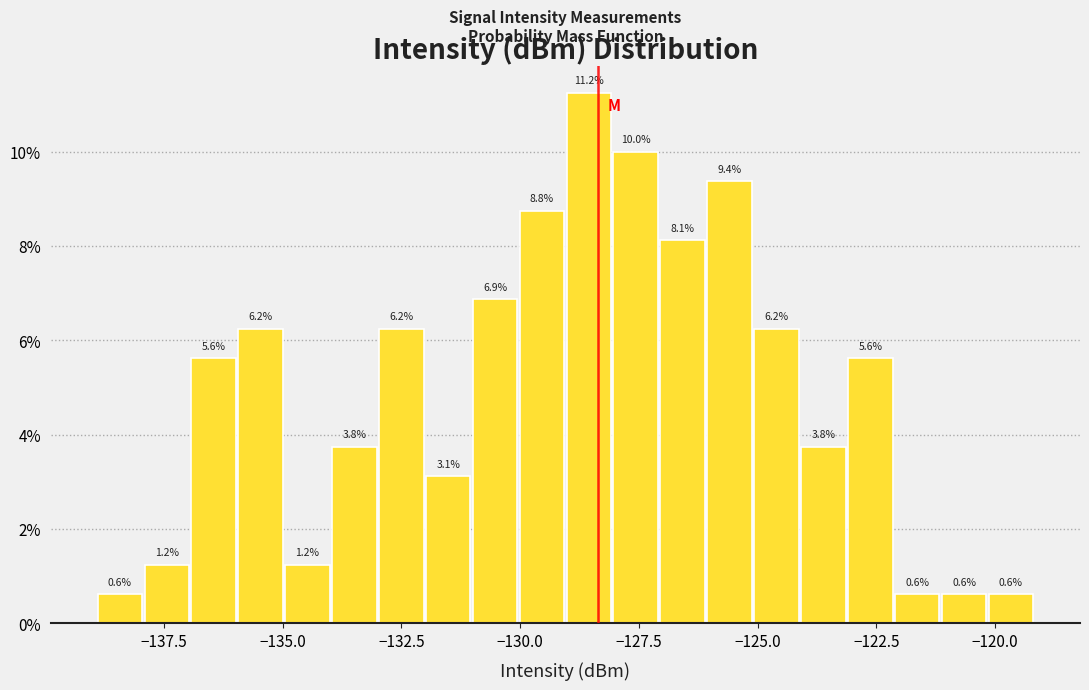

Around what value on the x-axis is the tallest bar? Give the approximate position of its centre, as read against the axis.

-128.5